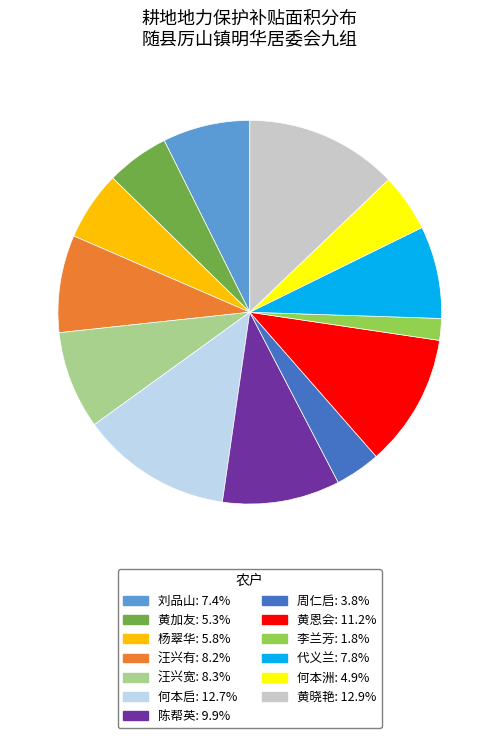

Approximately how many times larger is the value at 何本洲: 4.9% compared to 黄恩会: 11.2%?

0.4